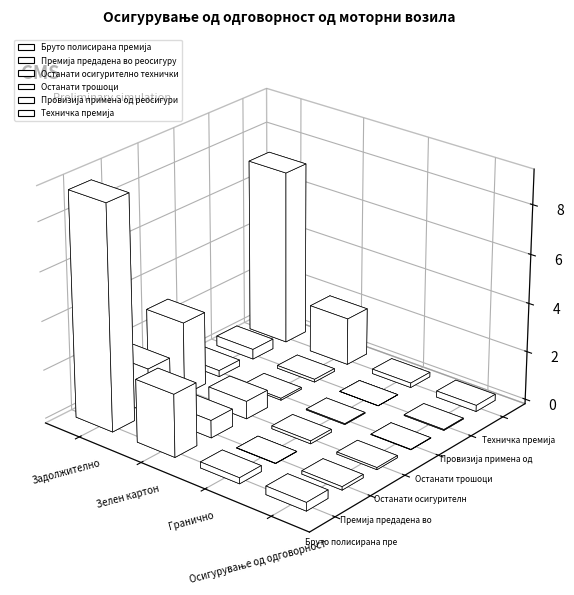

How many bars are there in each group?

6